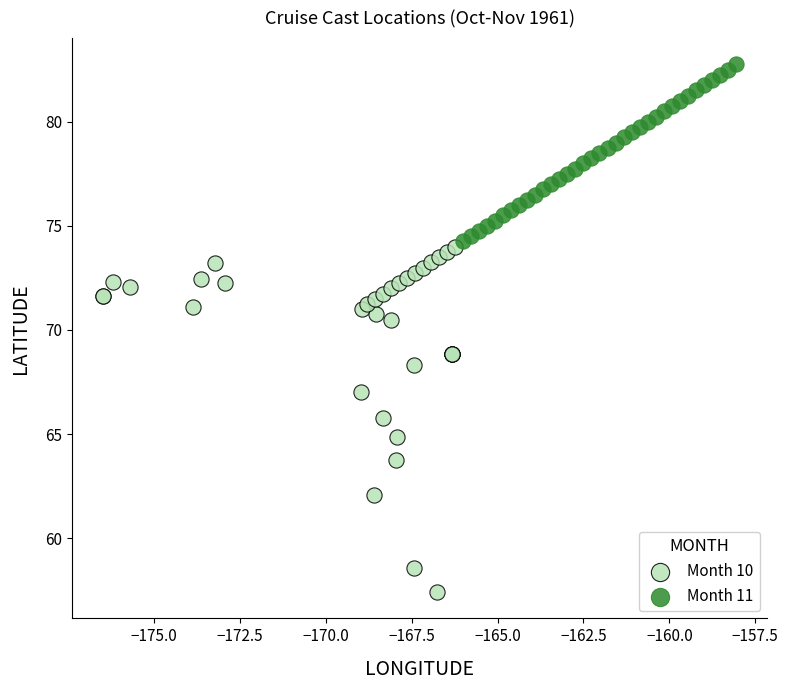

Which series contains the lowest Y value?

Month 10